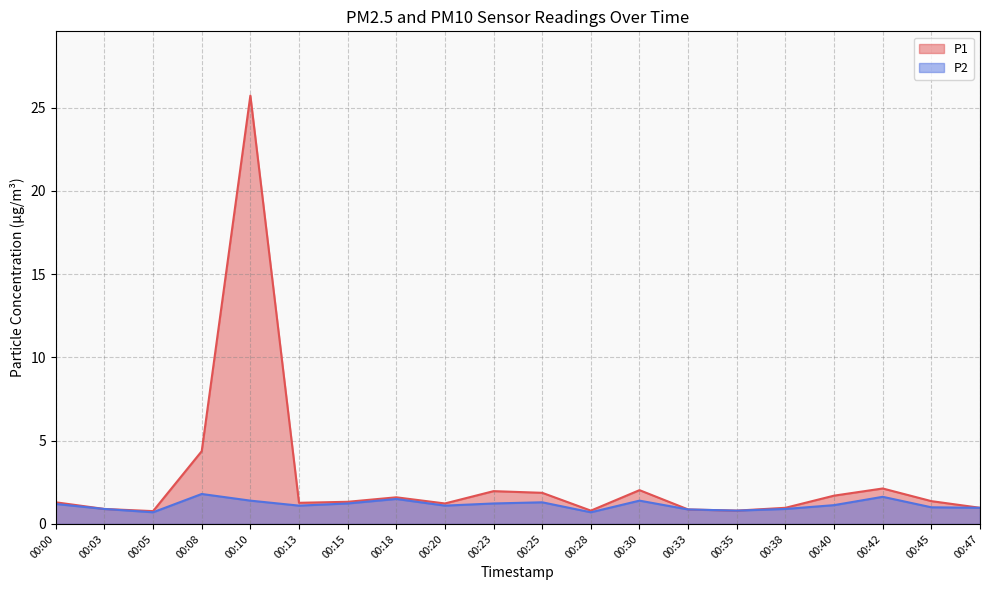

What is the maximum value for P1?

25.7